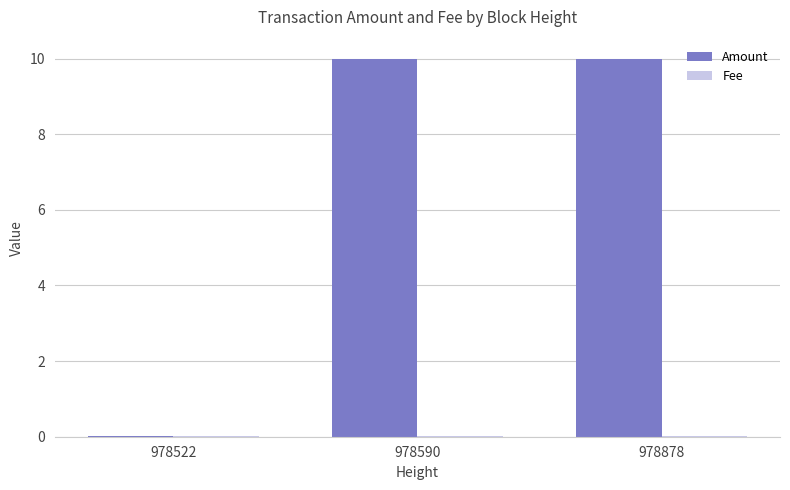

How many series are shown in this chart?

2